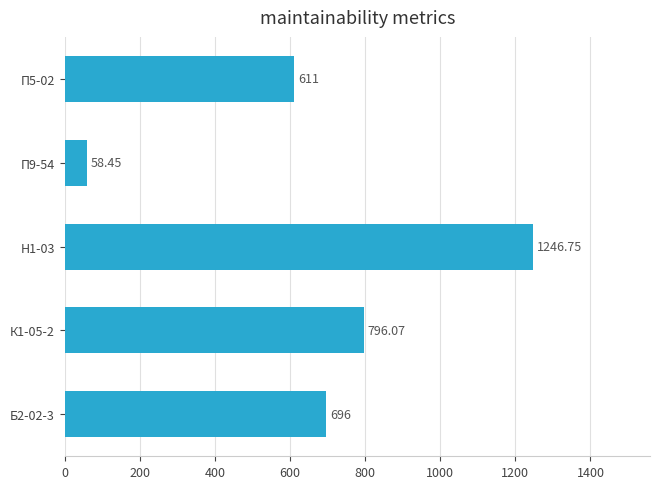

What is the difference between the maximum and minimum values?

1188.3